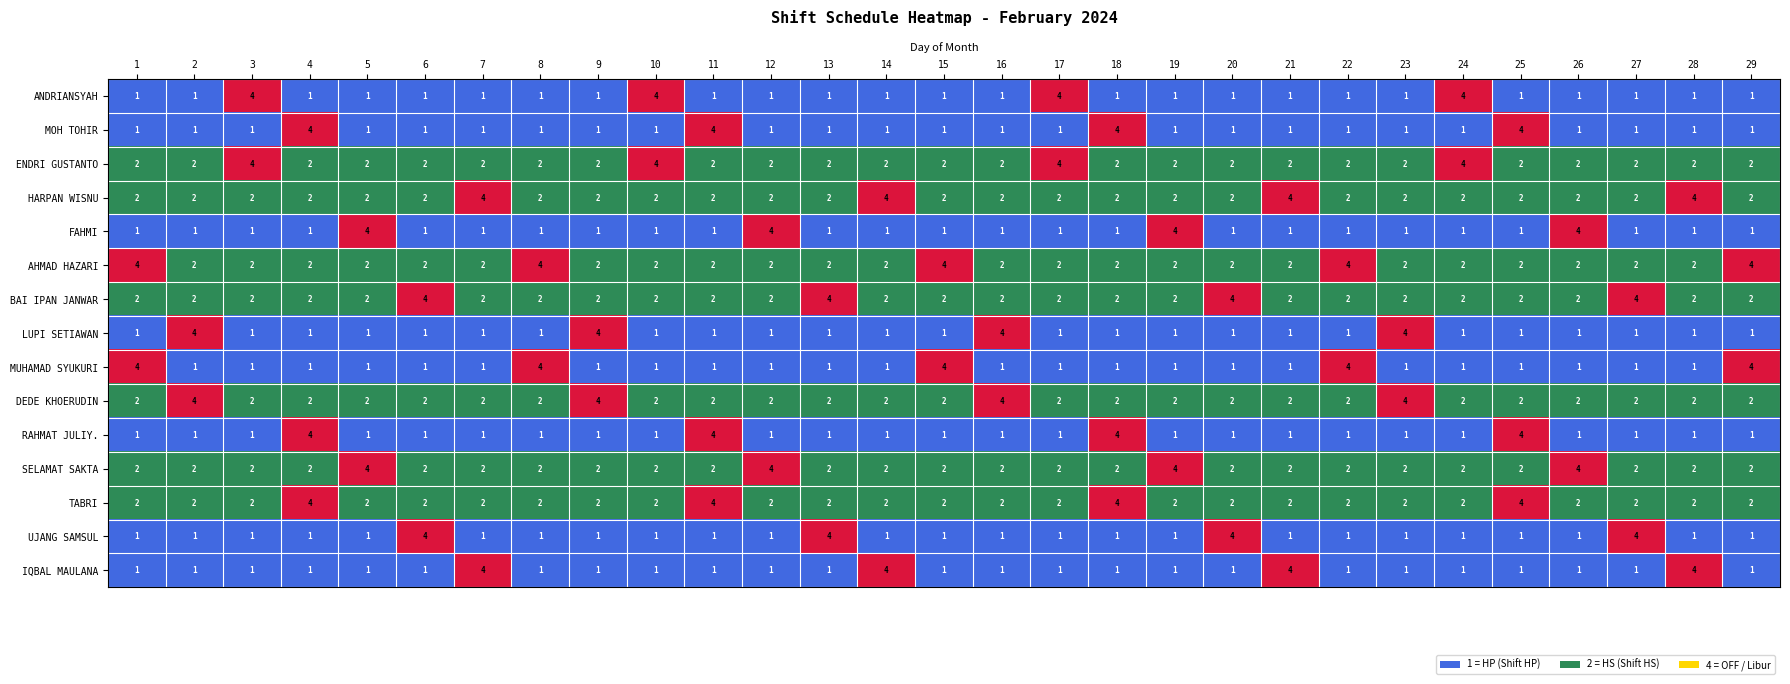

How many categories are shown in the chart?

29